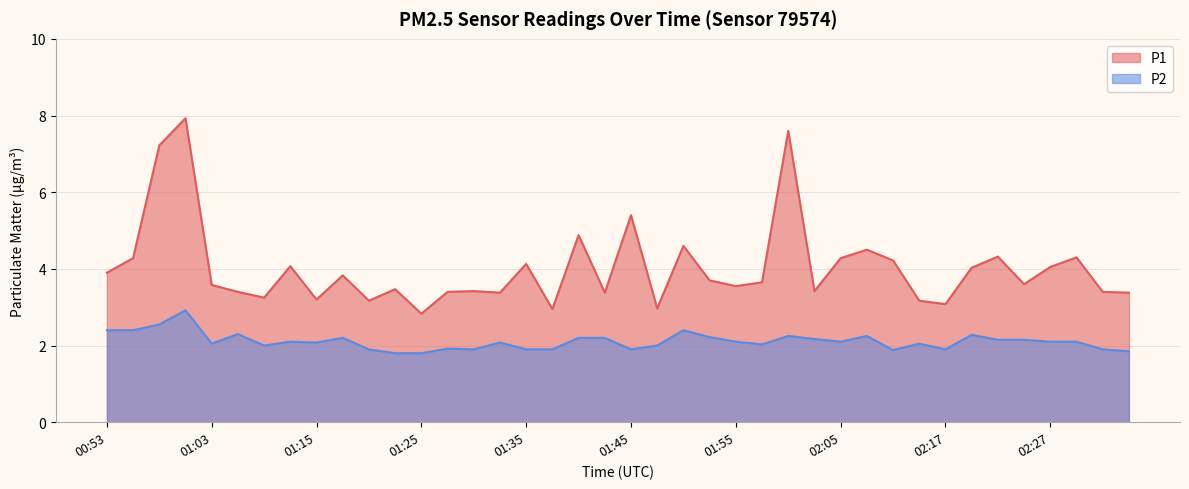

What is the minimum value for P1?

2.8